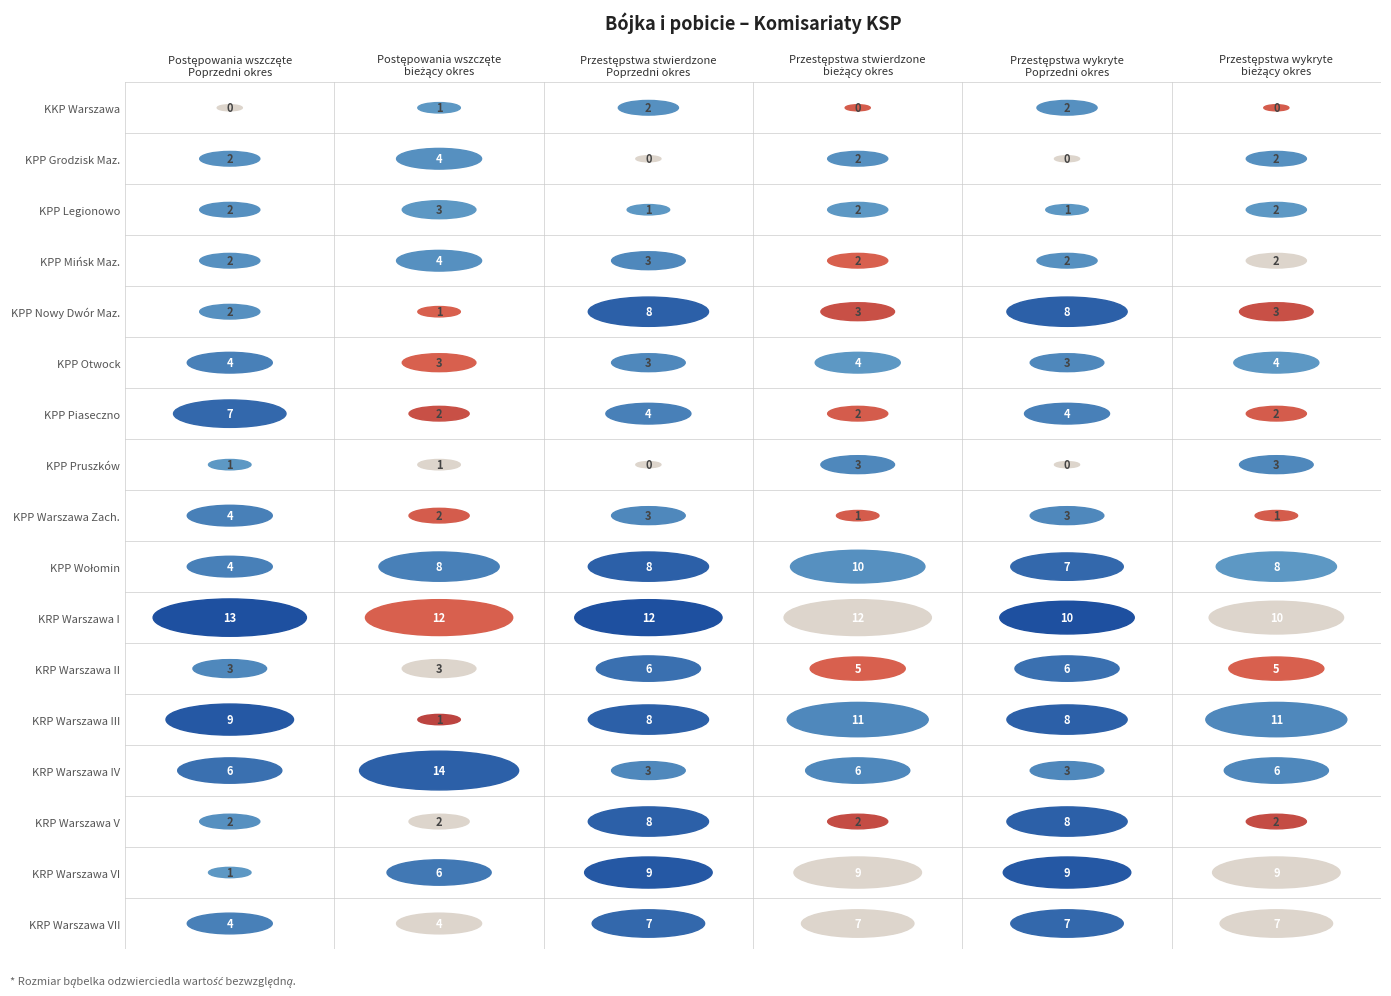

Which has a higher value, 2 or 1?

2